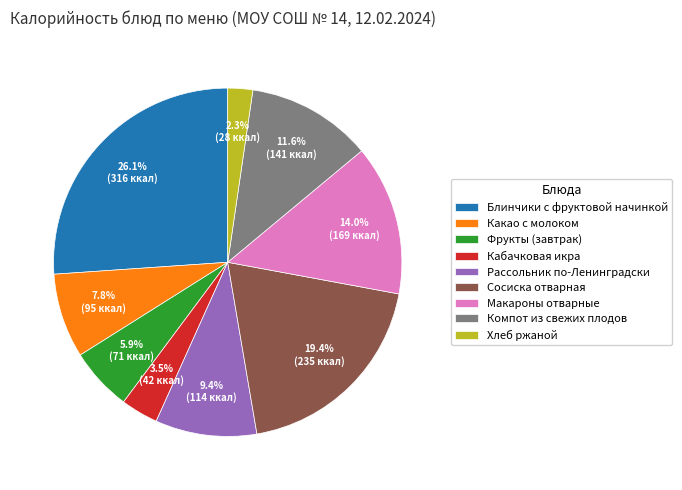

What is the smallest slice in the pie chart?

Хлеб ржаной